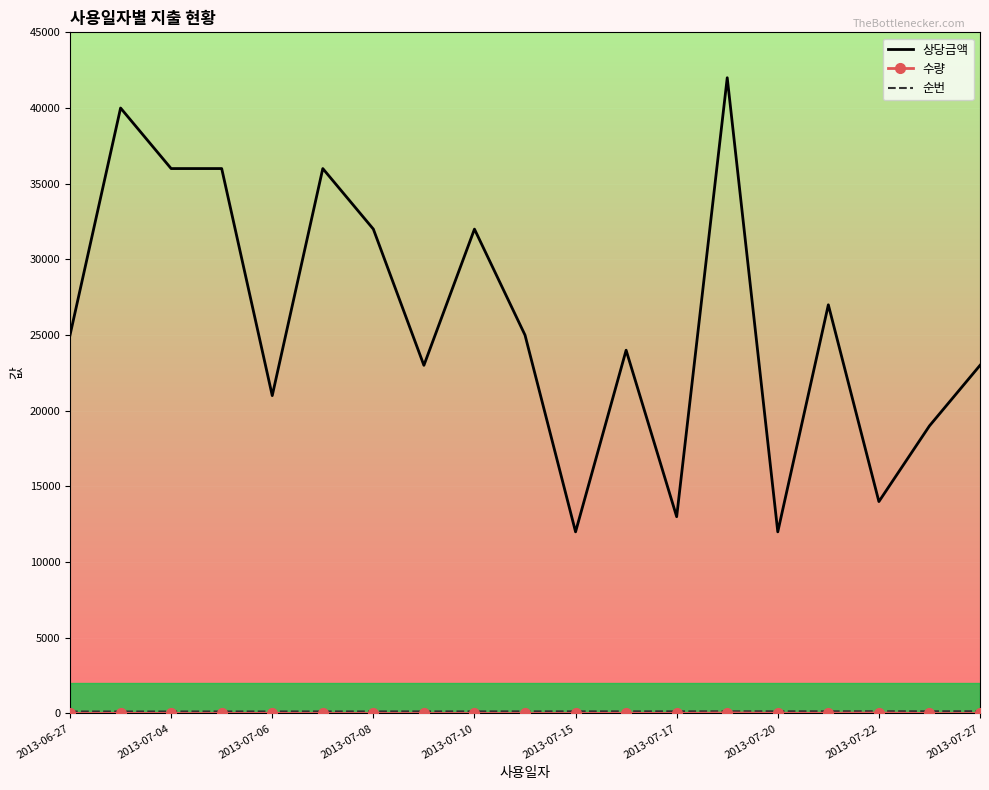

Which series has the widest spread of values?

상당금액